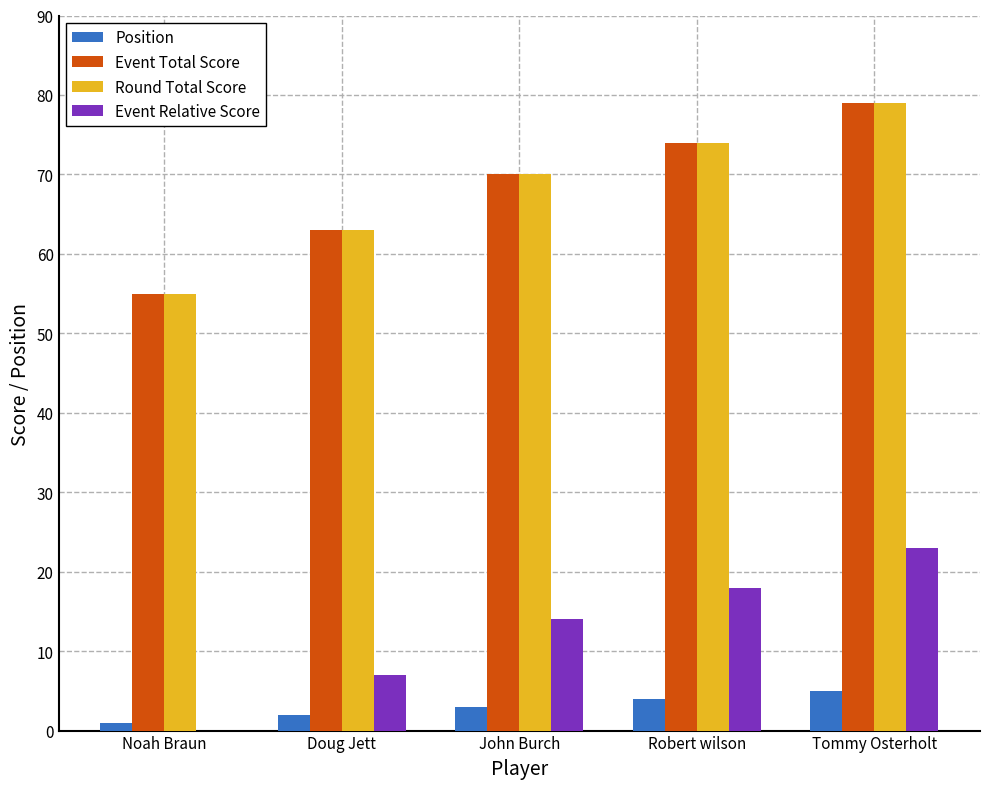

What is the difference between the second highest and second lowest values in the Round Total Score series?

11